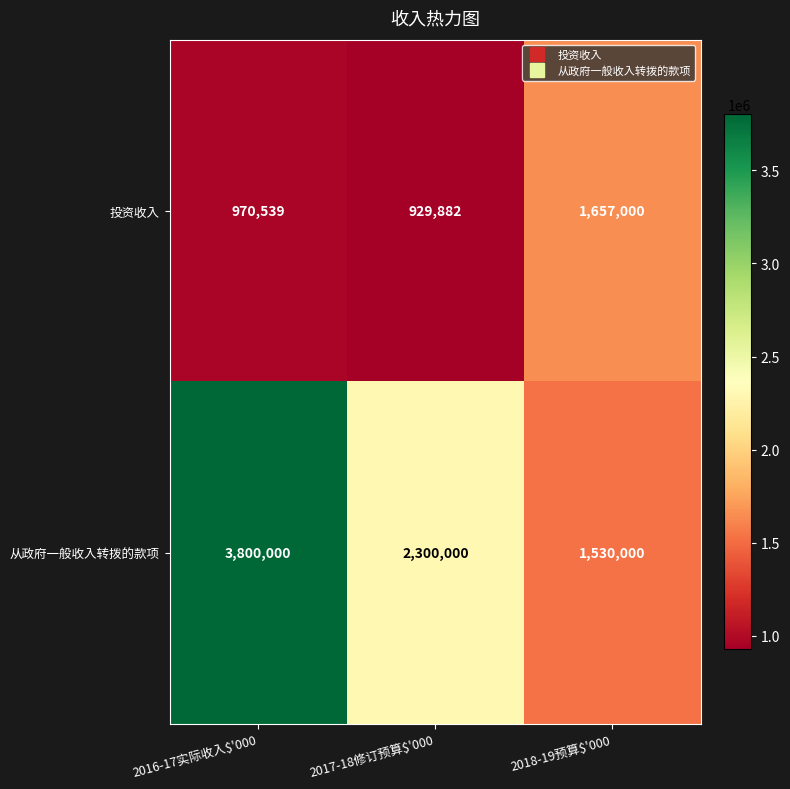

True or false: 从政府一般收入转拨的款项 has a value of 2300000 at 2017-18修订预算$'000.

True